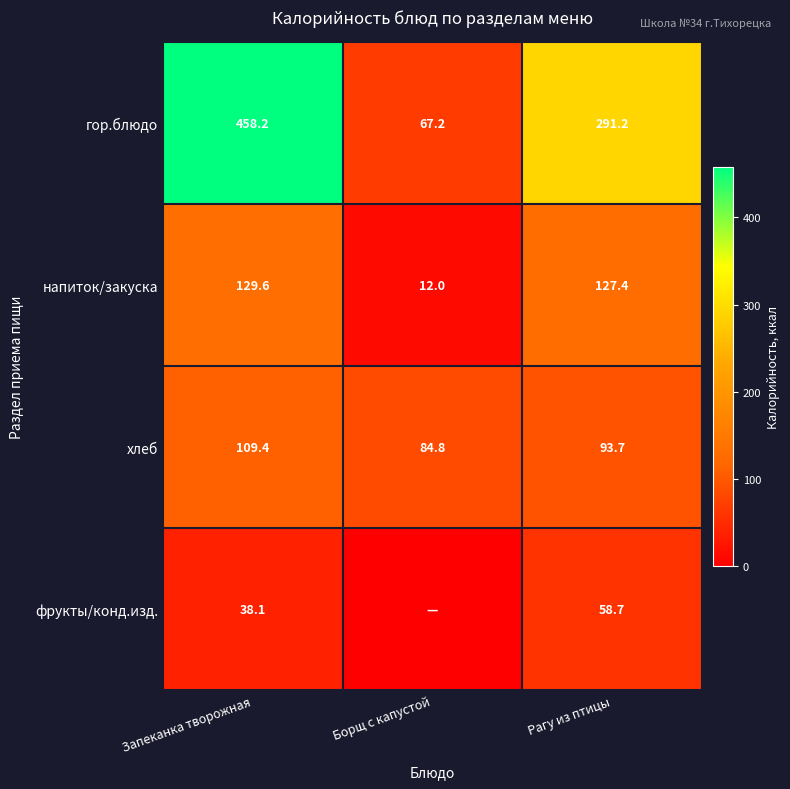

What is the difference between the maximum and minimum values in the хлеб series?

24.6